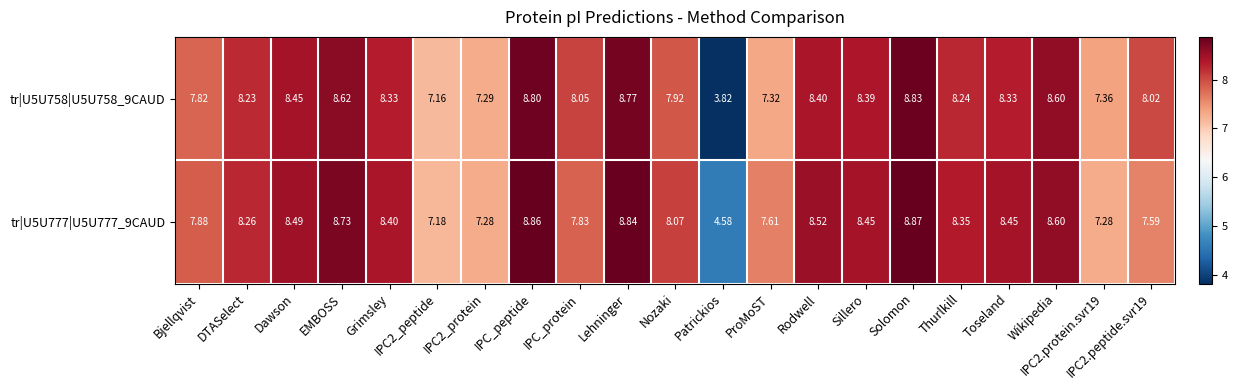

Which category has the lowest value in the tr|U5U758|U5U758_9CAUD series?

Patrickios